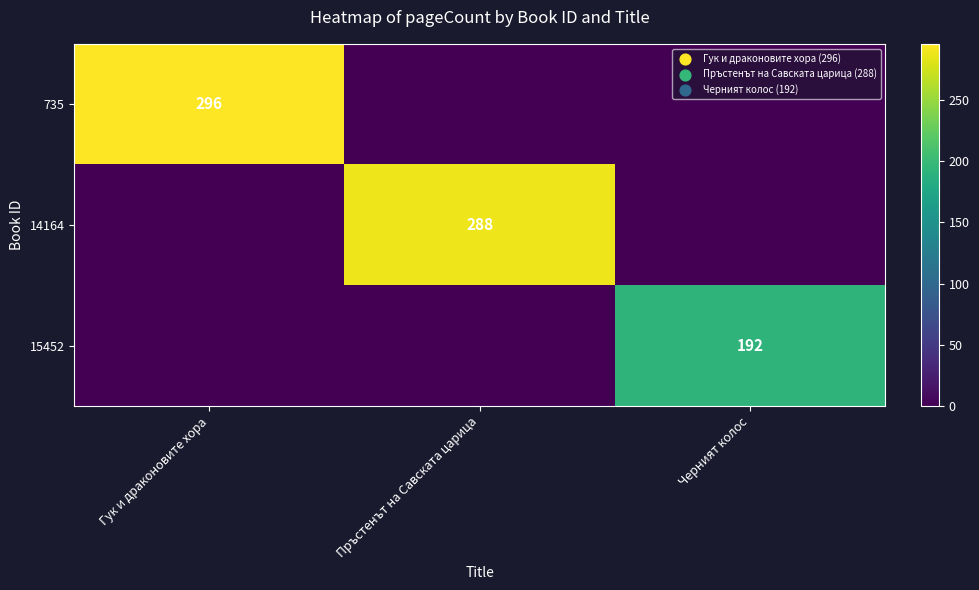

True or false: 14164 has a value of 482 at Пръстенът на Савската царица.

False